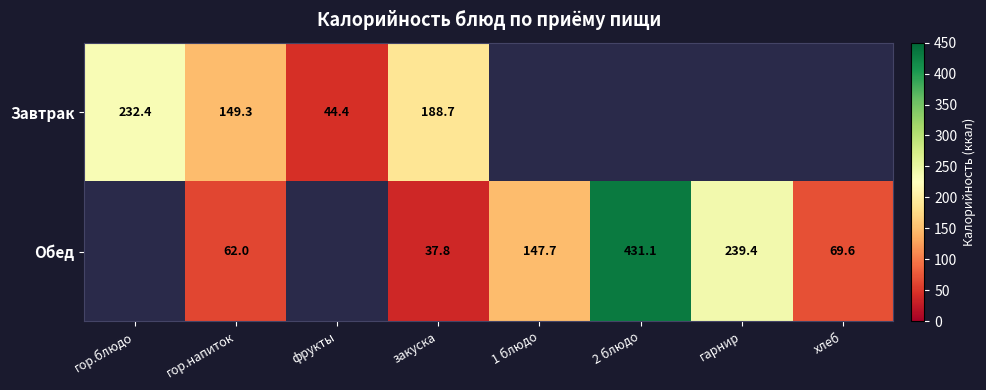

Which series changed the most between гор.напиток and закуска?

Завтрак